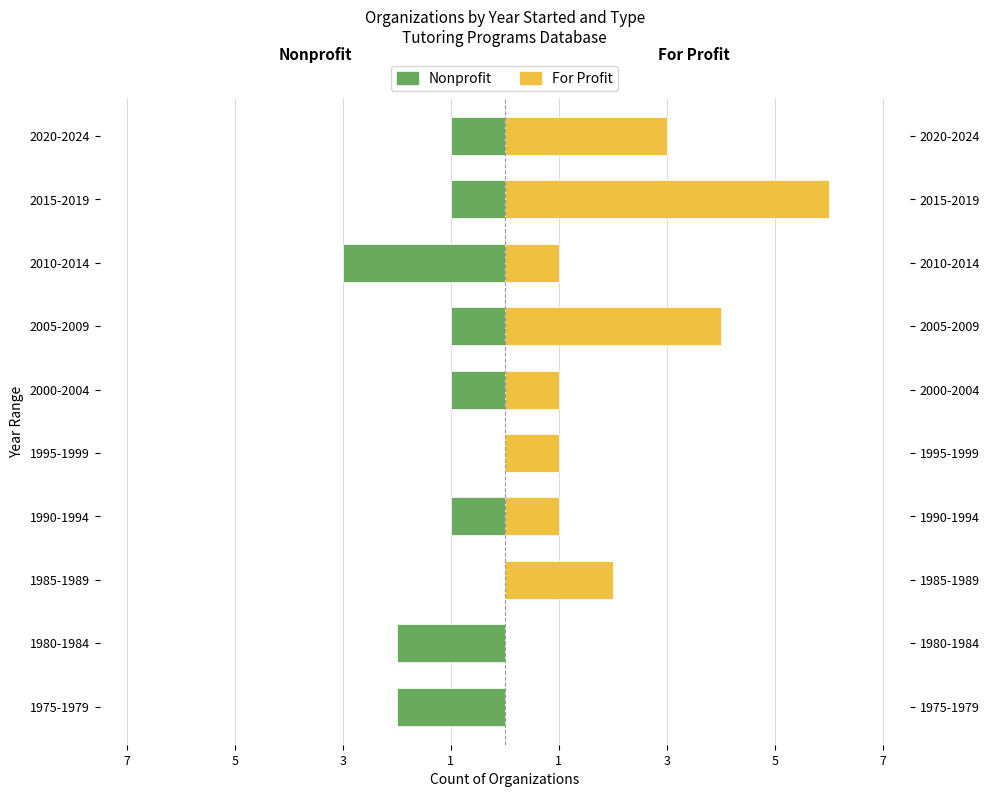

How many groups of bars are there?

10